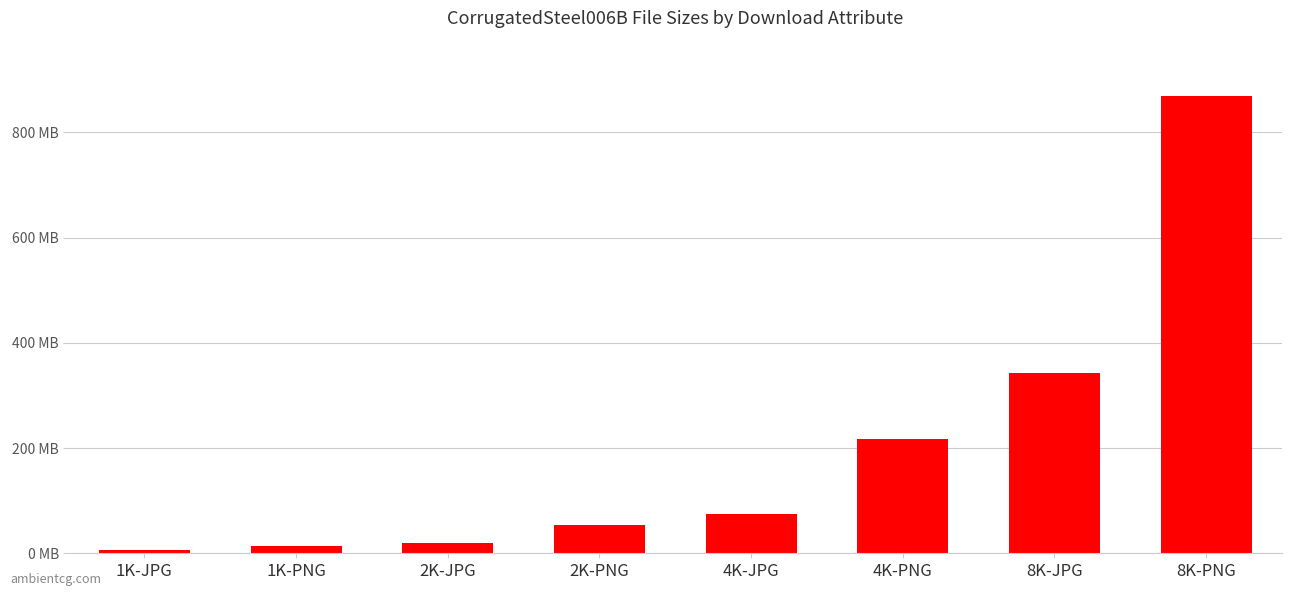

What is the maximum value shown in the chart?

869.7